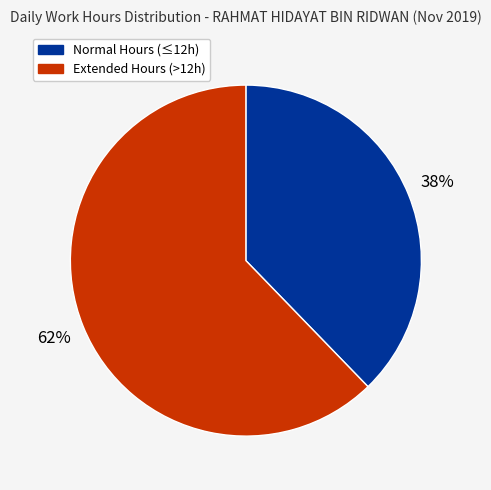

To the nearest percent, what is the average slice percentage?

50%